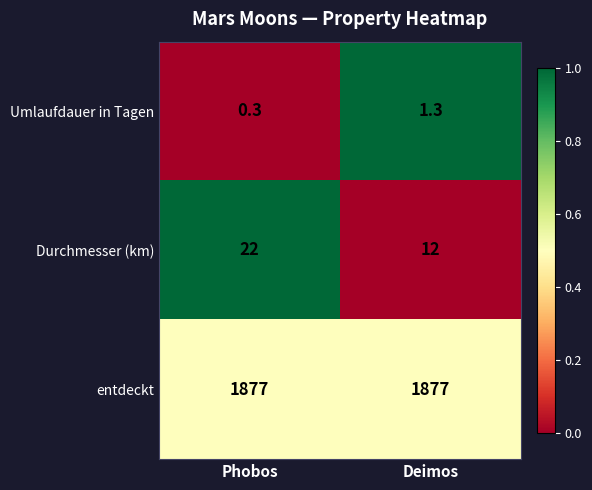

Reading right to left, what are all the values shown in this chart?

Umlaufdauer in Tagen: Deimos=1.3	Phobos=0.3
Durchmesser (km): Deimos=12.0	Phobos=22.0
entdeckt: Deimos=1877.0	Phobos=1877.0